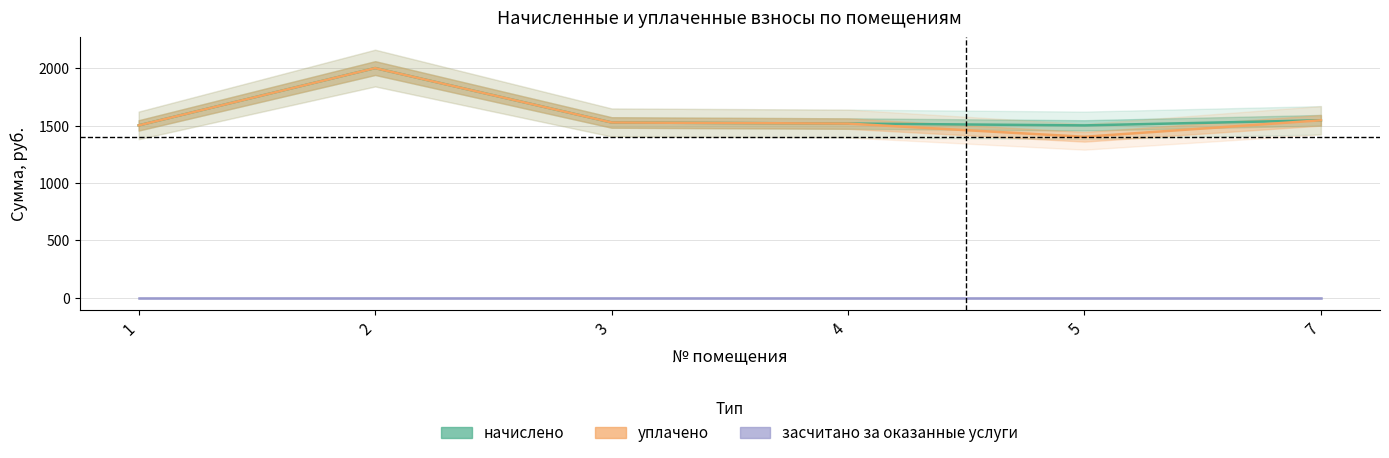

Reading left to right, transcribe all the data shown in this chart.

начислено: 1501.0	2000.2	1526.4	1516.9	1501.0	1545.5
уплачено: 1501.0	2000.2	1526.4	1516.6	1401.6	1545.5
засчитано за оказанные услуги: 0.0	0.0	0.0	0.0	0.0	0.0